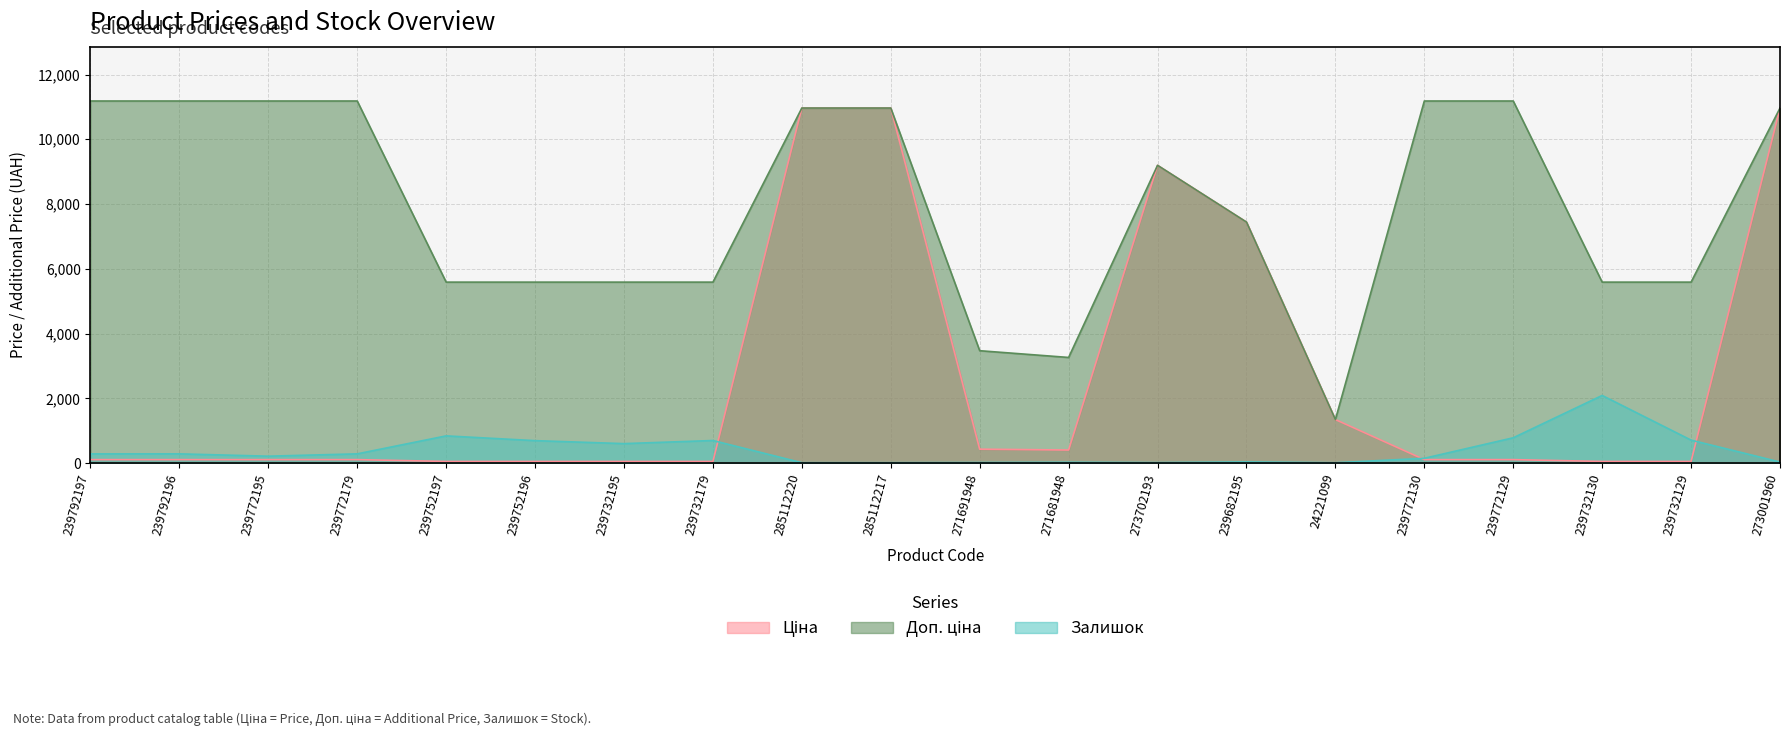

What is the difference between the highest and lowest values at 239772195?

11070.2